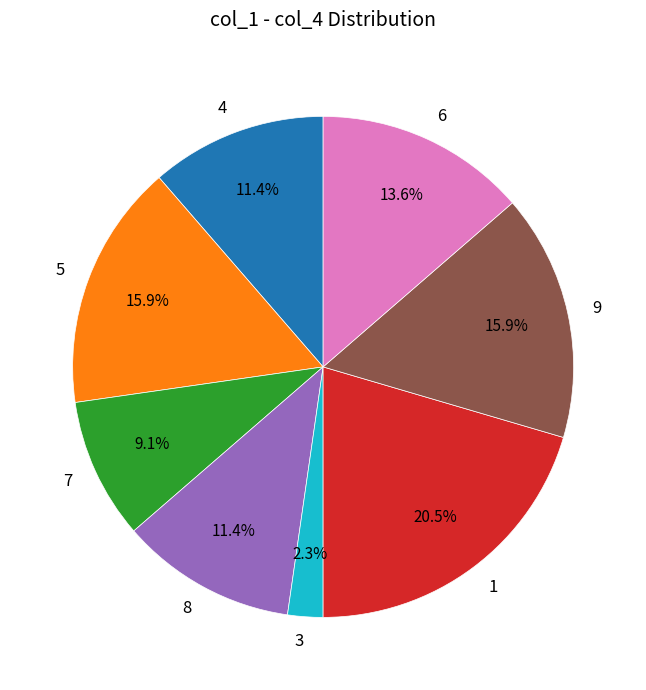

To the nearest percent, what is the difference between the largest and smallest slice percentages?

18%